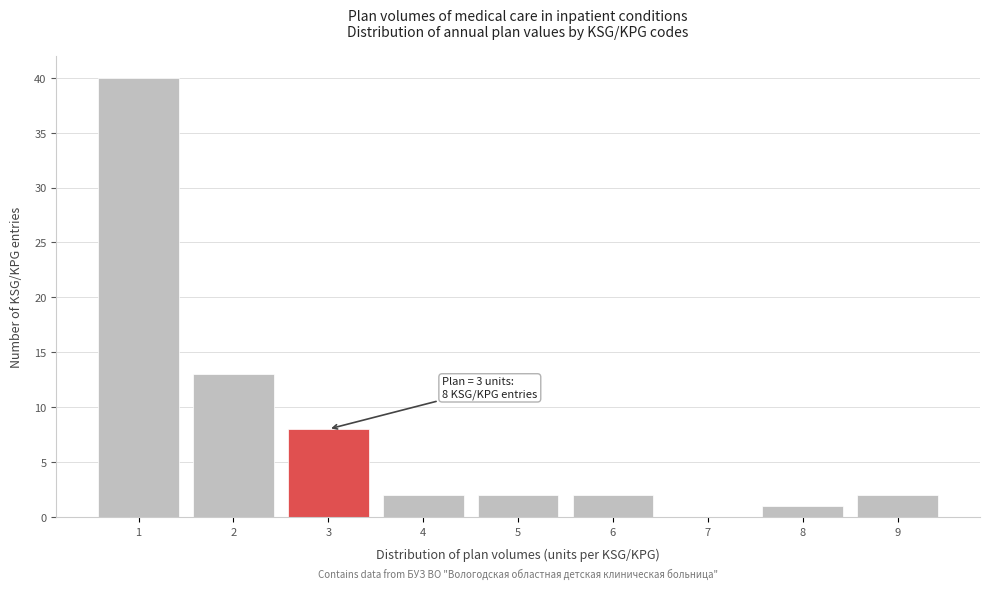

Which range on the x-axis has the tallest bar?

0.5 to 1.5